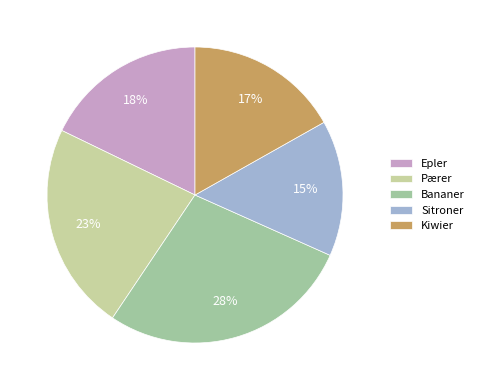

To the nearest percent, what is the combined percentage of Pærer and Sitroner?

38%